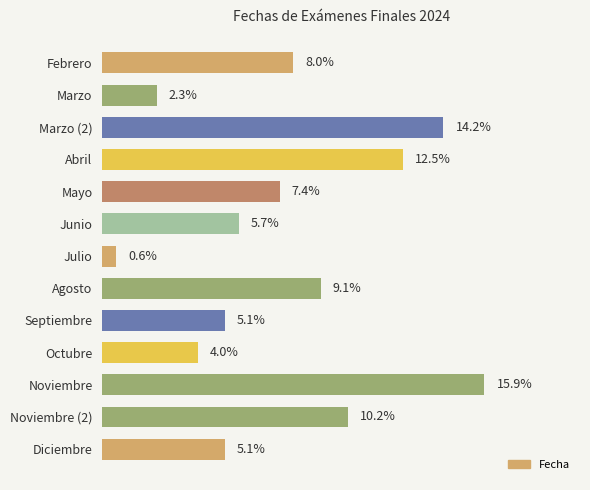

Which category has the lowest value across all series?

Julio